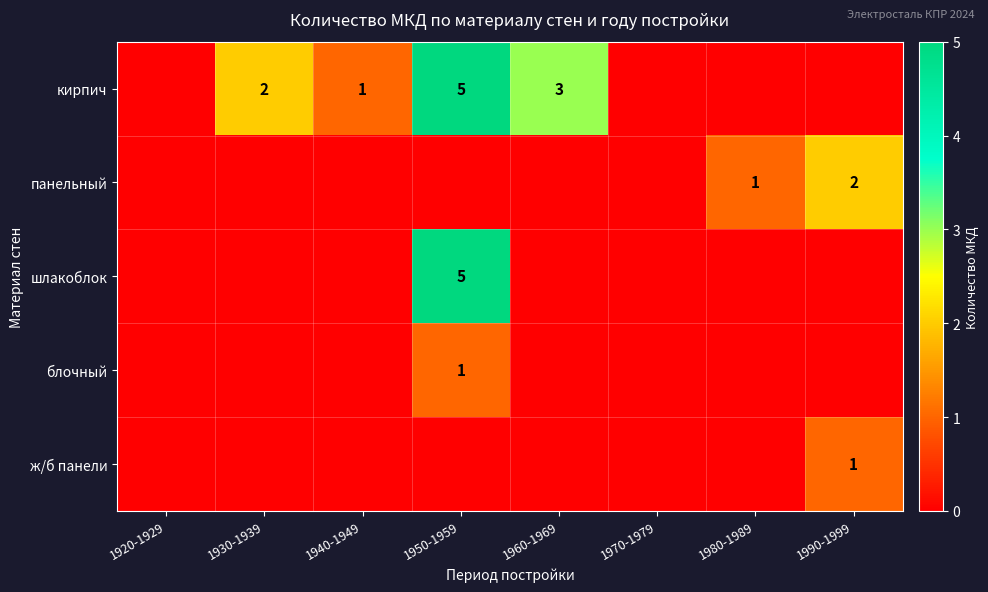

The value of ж/б панели at 1990-1999 is 1. True or false?

True